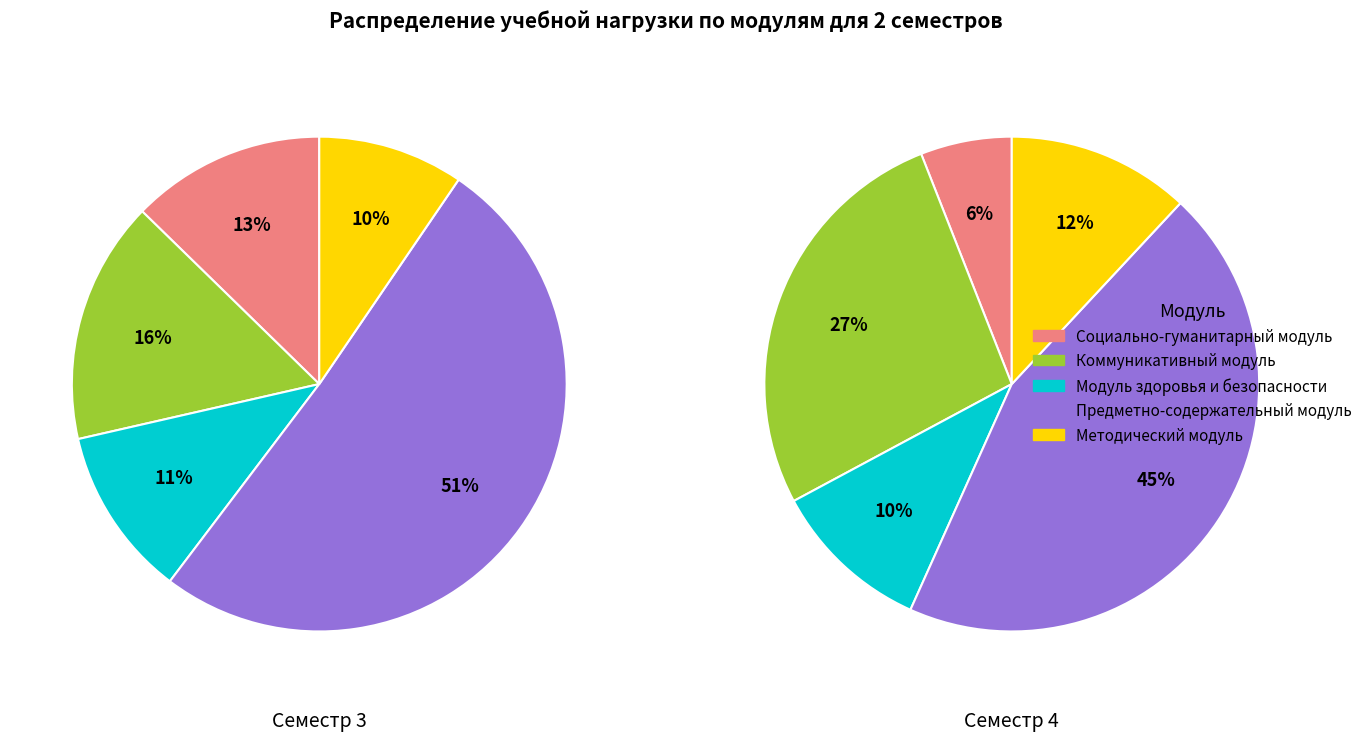

To the nearest percent, what portion does Коммуникативный модуль represent?

16%